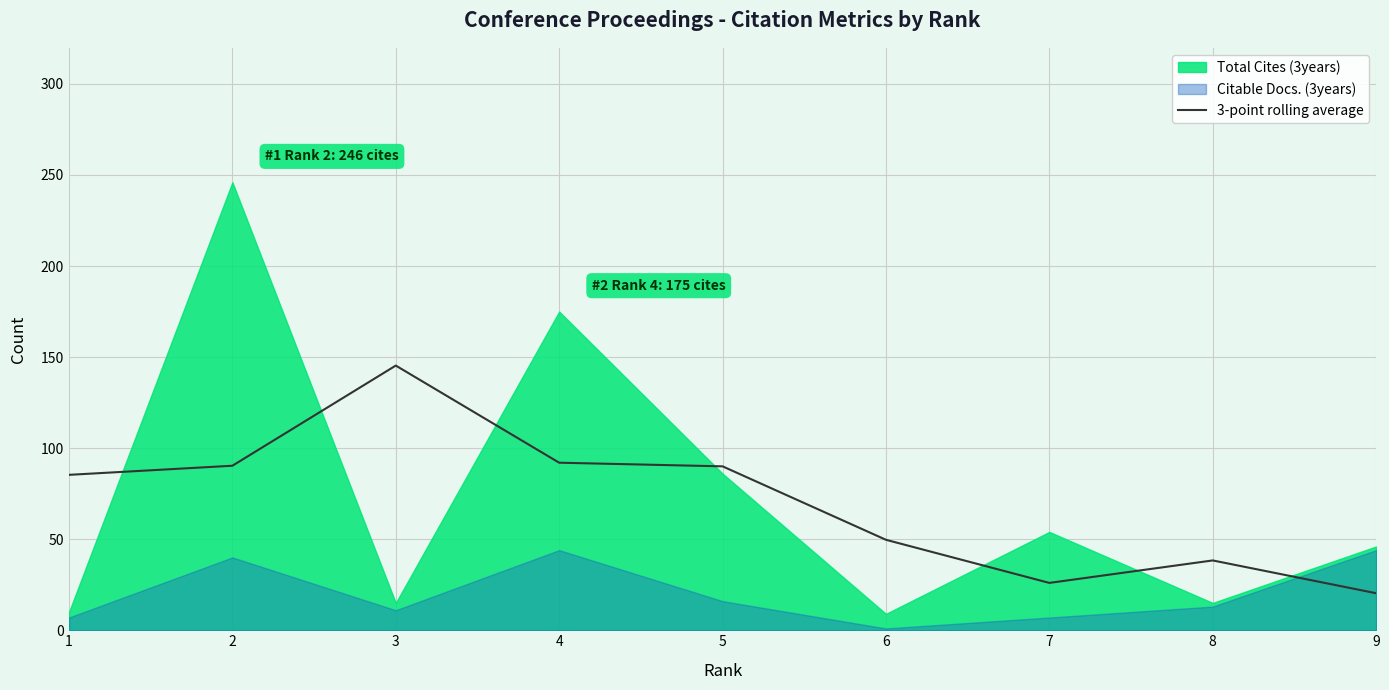

Which has a higher value, 9 or 6?

6